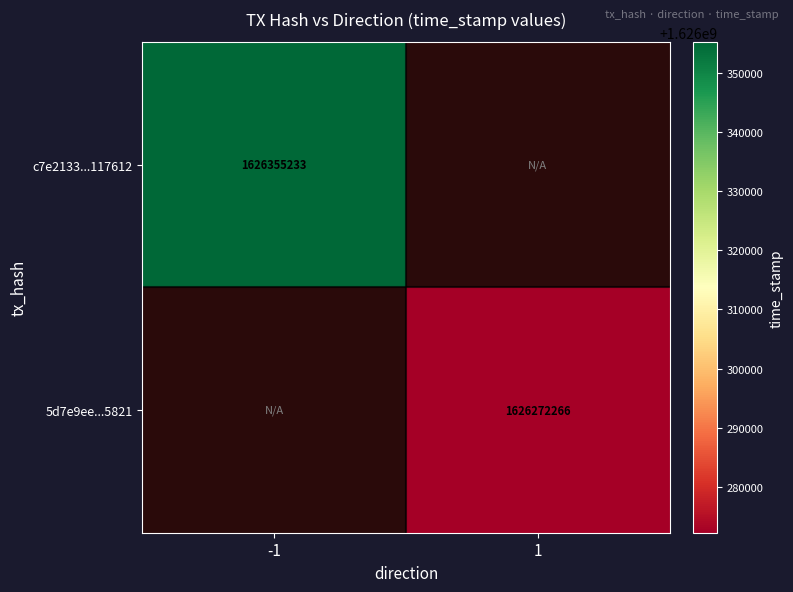

How many data points does each series have?

2